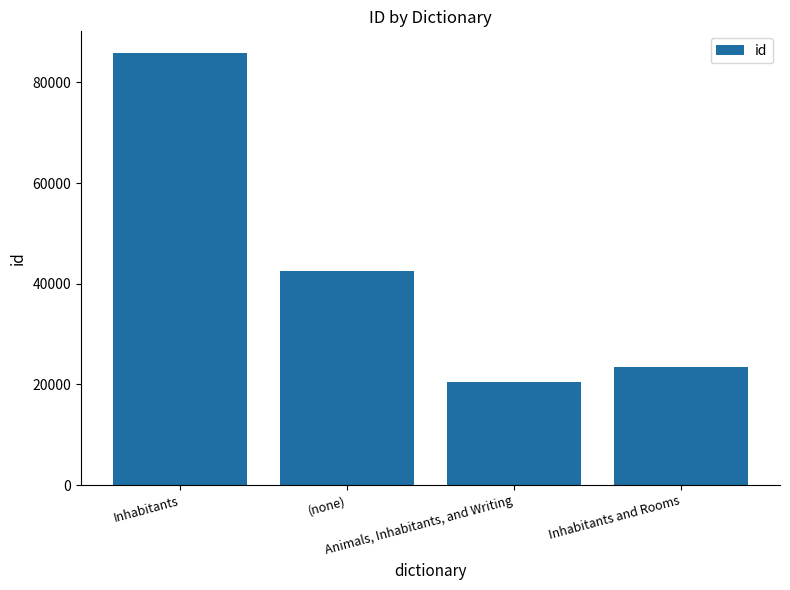

True or false: the data shows 42627 at (none).

True